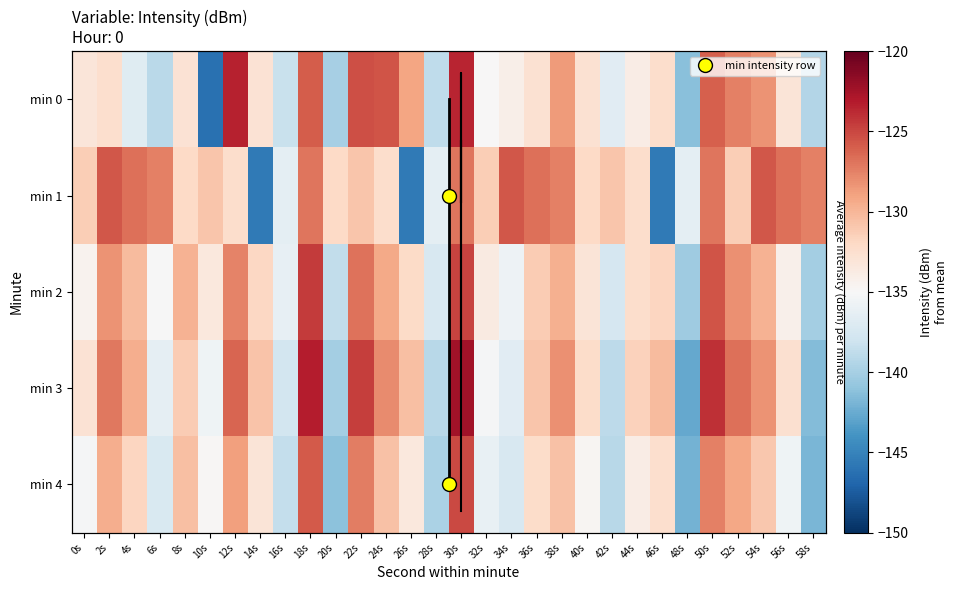

The value of min 2 at 2s is -128.3. True or false?

True